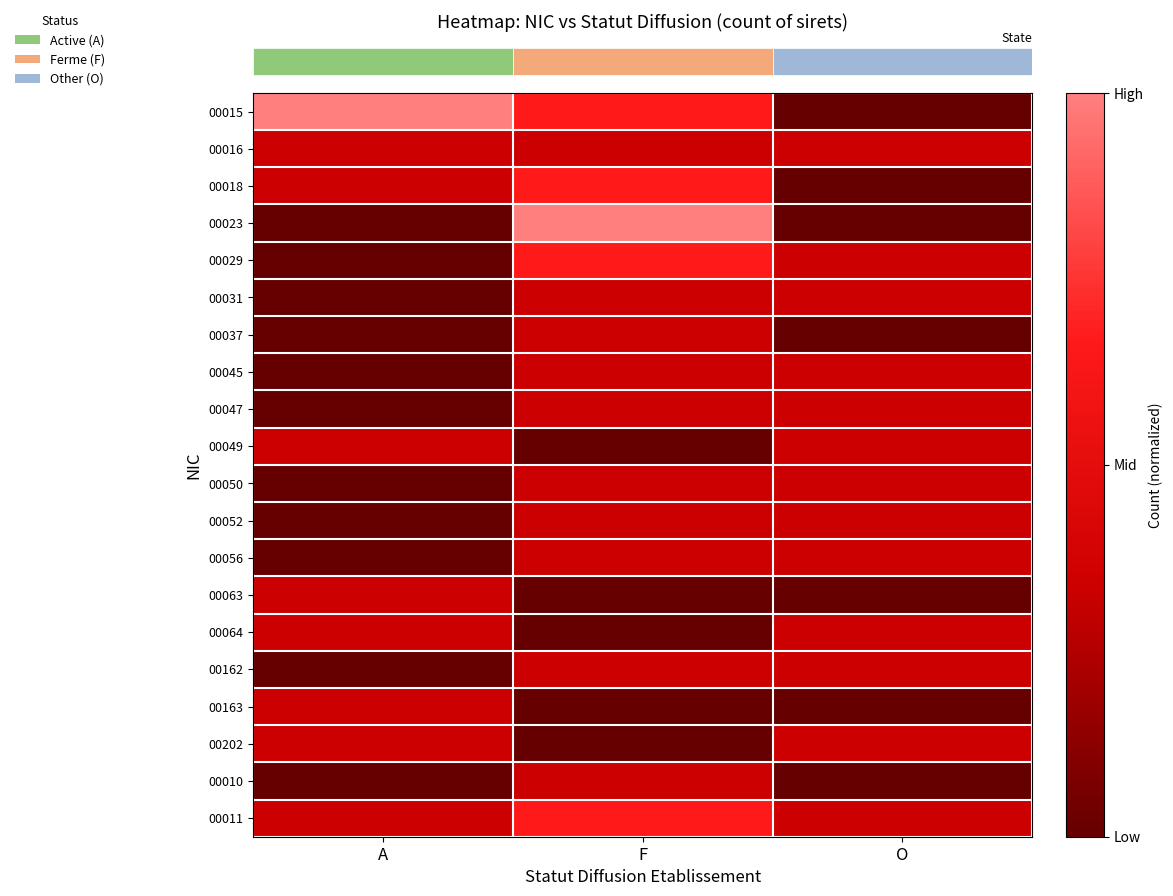

At which category is the sum across all series the highest?

F